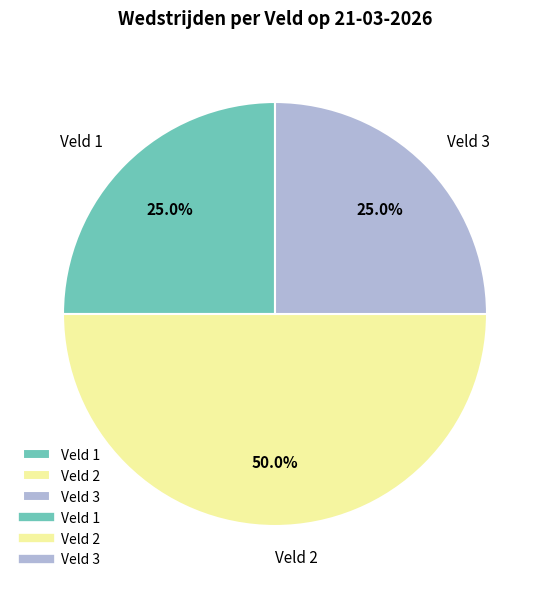

Which category has the biggest portion of the pie?

Veld 2